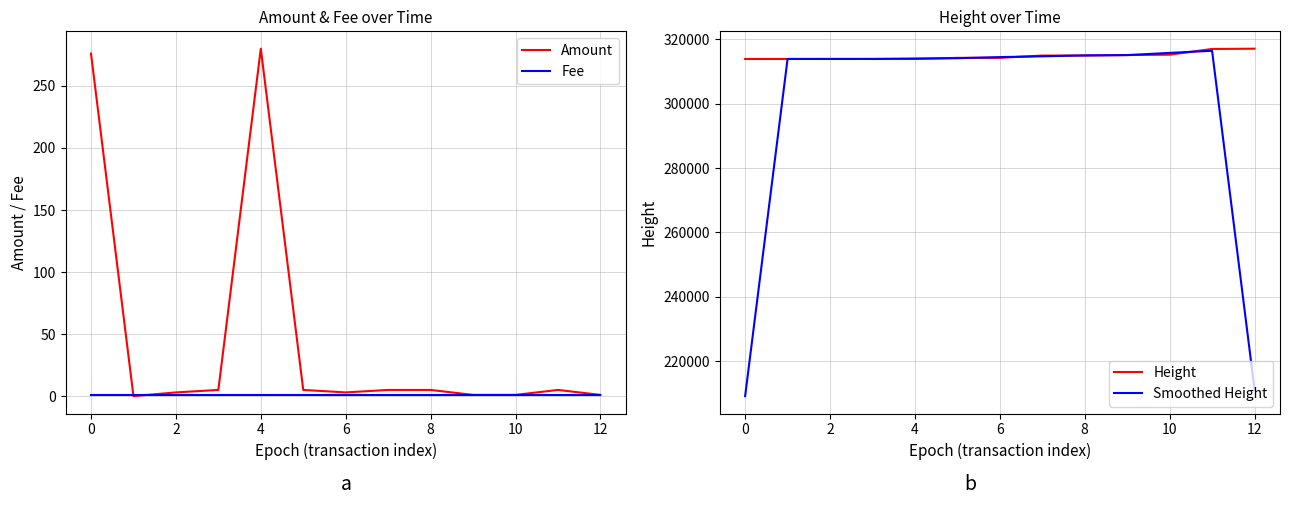

What is the lowest value of the Smoothed Height series?

209226.7